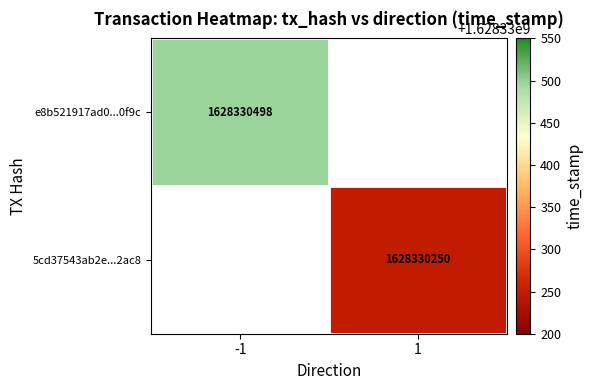

Is it true that e8b521917ad0db77fa1f473269796dbc0370f9c equals -1 at direction?

True